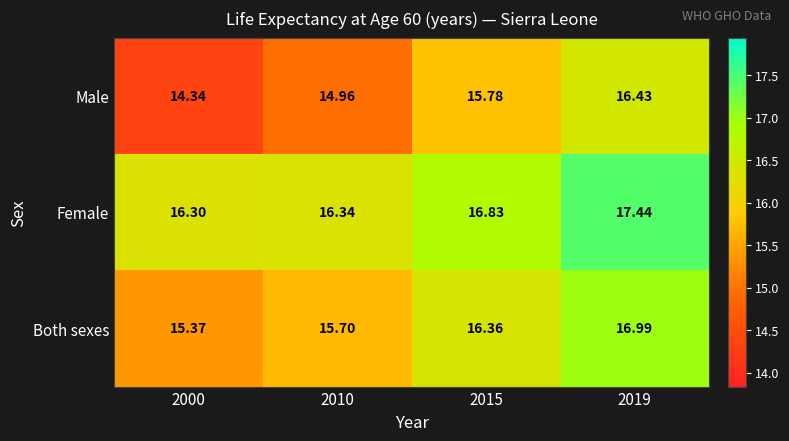

Which series has the largest total across all categories?

Female